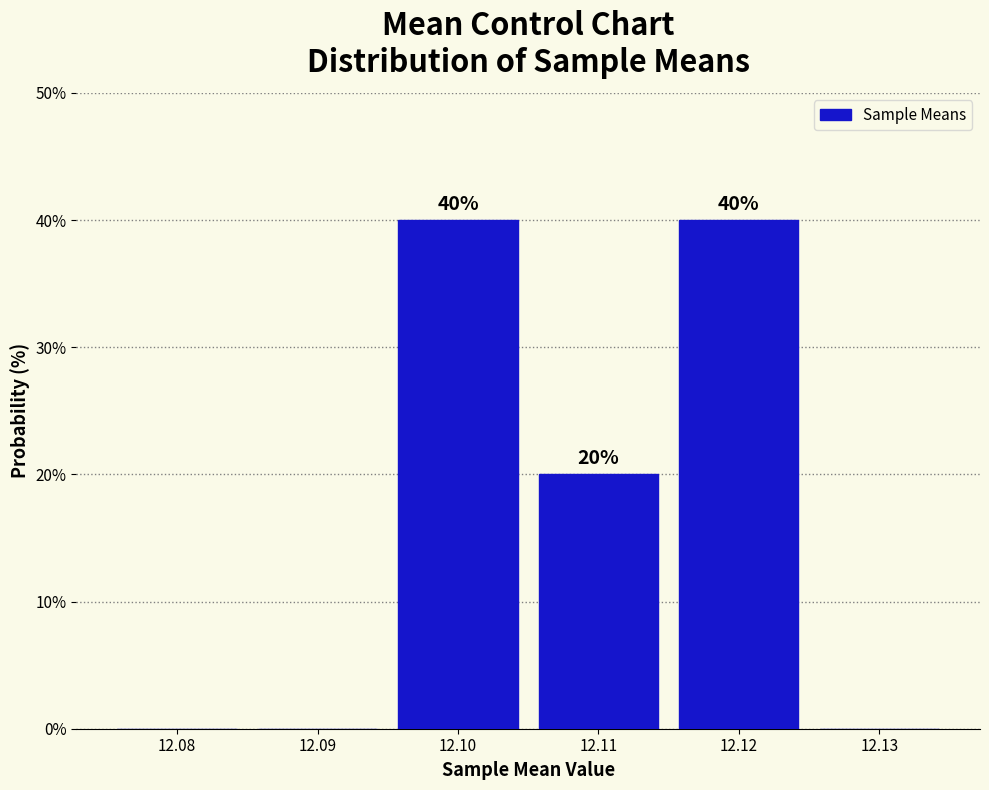

Reading left to right, what are all the values shown in this chart?

12.08=0	12.09=0	12.10=40	12.11=20	12.12=40	12.13=0